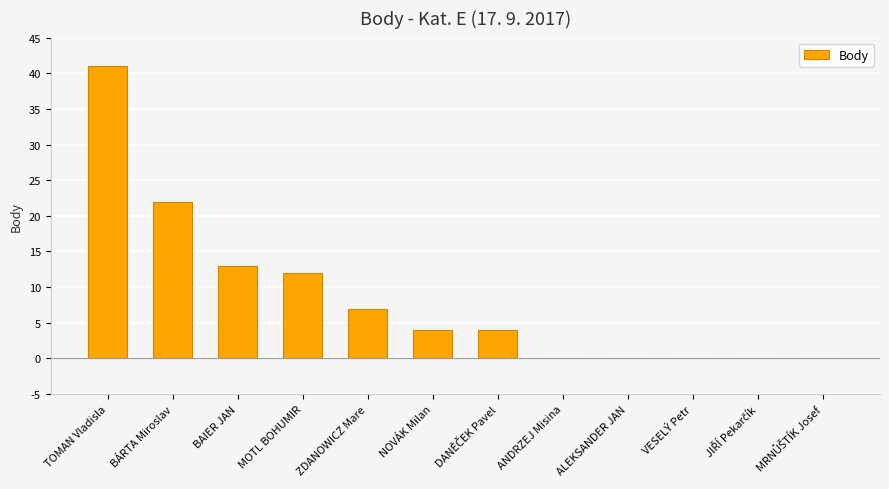

What is the sum of all values?

103